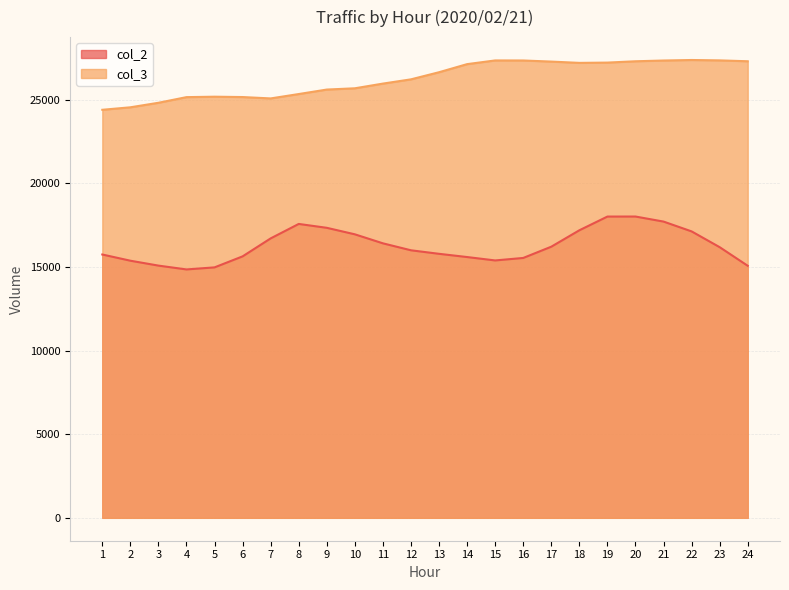

True or false: col_3 has a value of 27351 at 21.

True